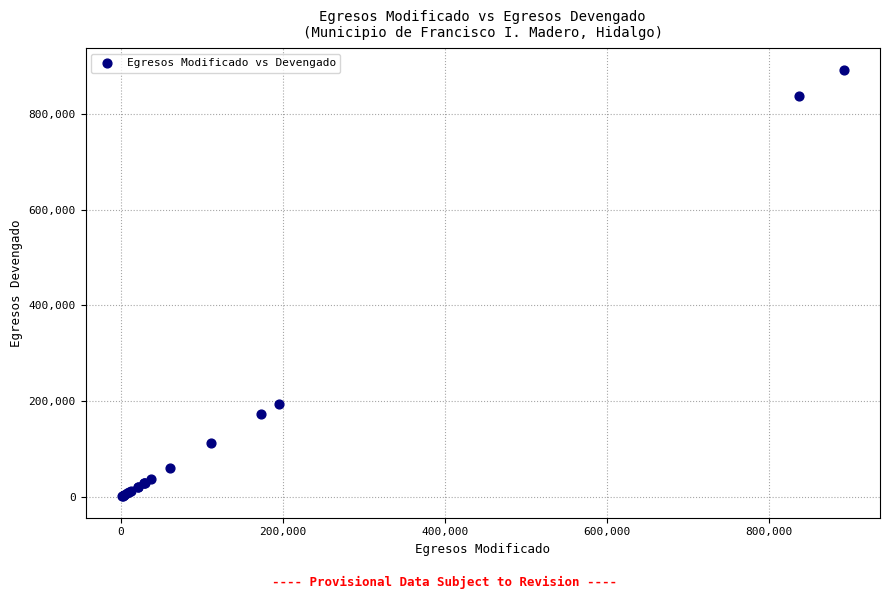

What Y value in the scatter plot is closest to 446850?

195144.6